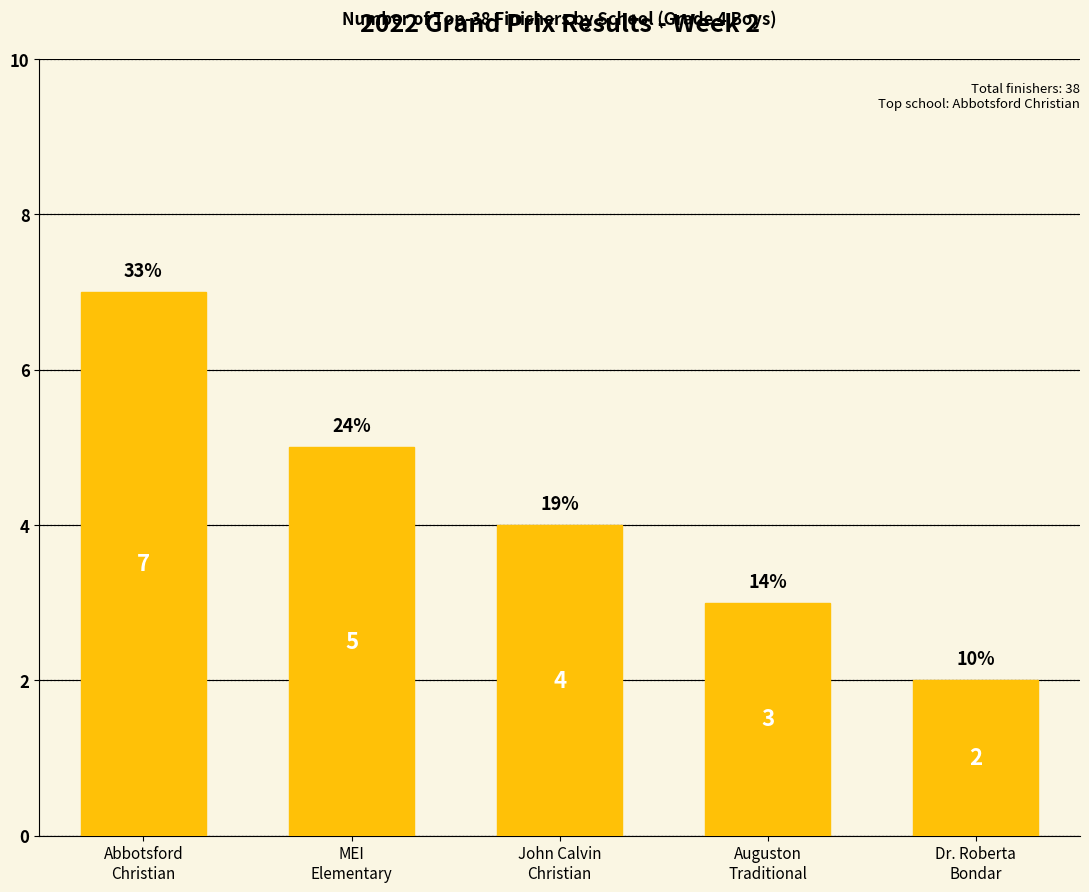

Reading left to right, transcribe all the data shown in this chart.

Abbotsford
Christian=7	MEI
Elementary=5	John Calvin
Christian=4	Auguston
Traditional=3	Dr. Roberta
Bondar=2